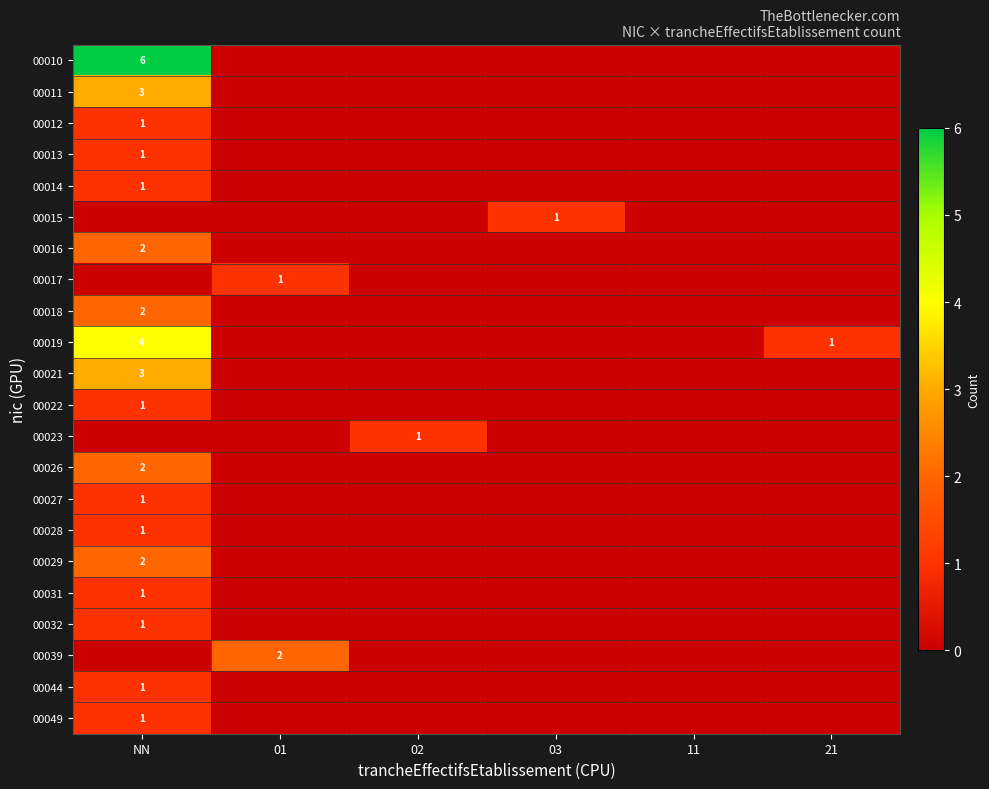

Rank the series at NN from lowest to highest value.

00015, 00017, 00023, 00039, 00012, 00013, 00014, 00022, 00027, 00028, 00031, 00032, 00044, 00049, 00016, 00018, 00026, 00029, 00011, 00021, 00019, 00010